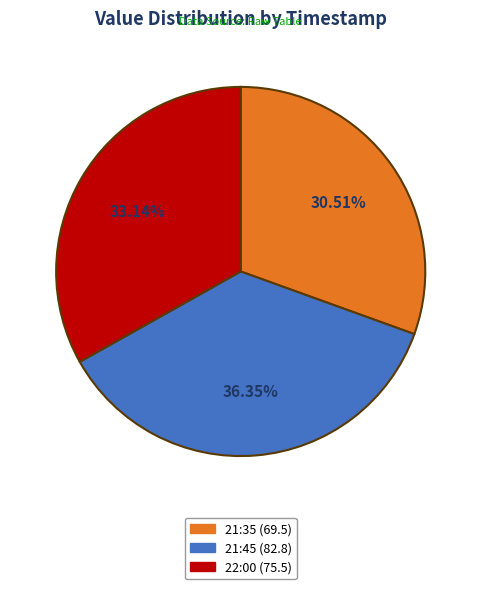

How many segments does this pie chart have?

3